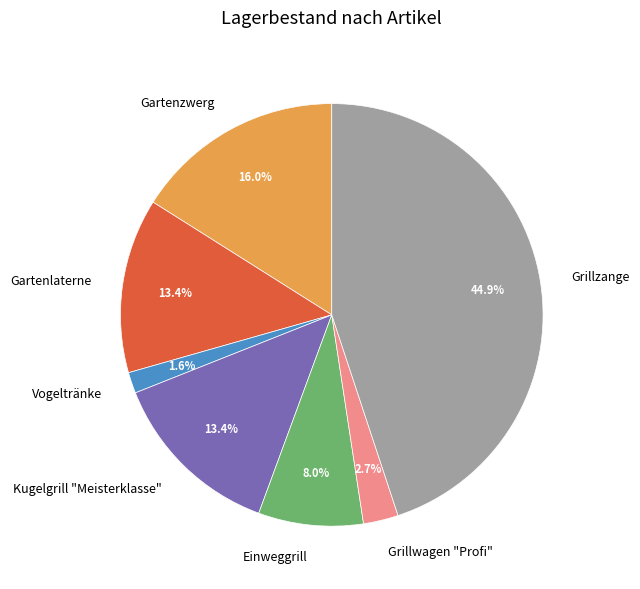

To the nearest percent, what is the average slice percentage?

14%